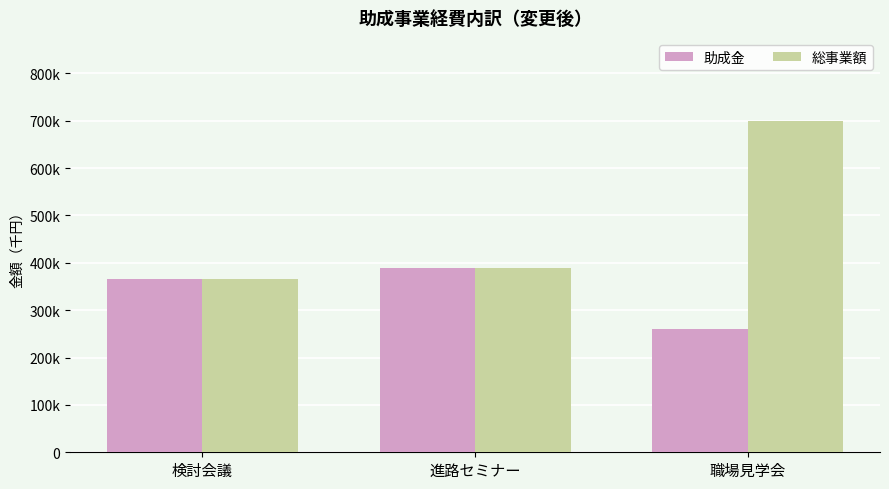

At which category is the sum across all series the highest?

職場見学会